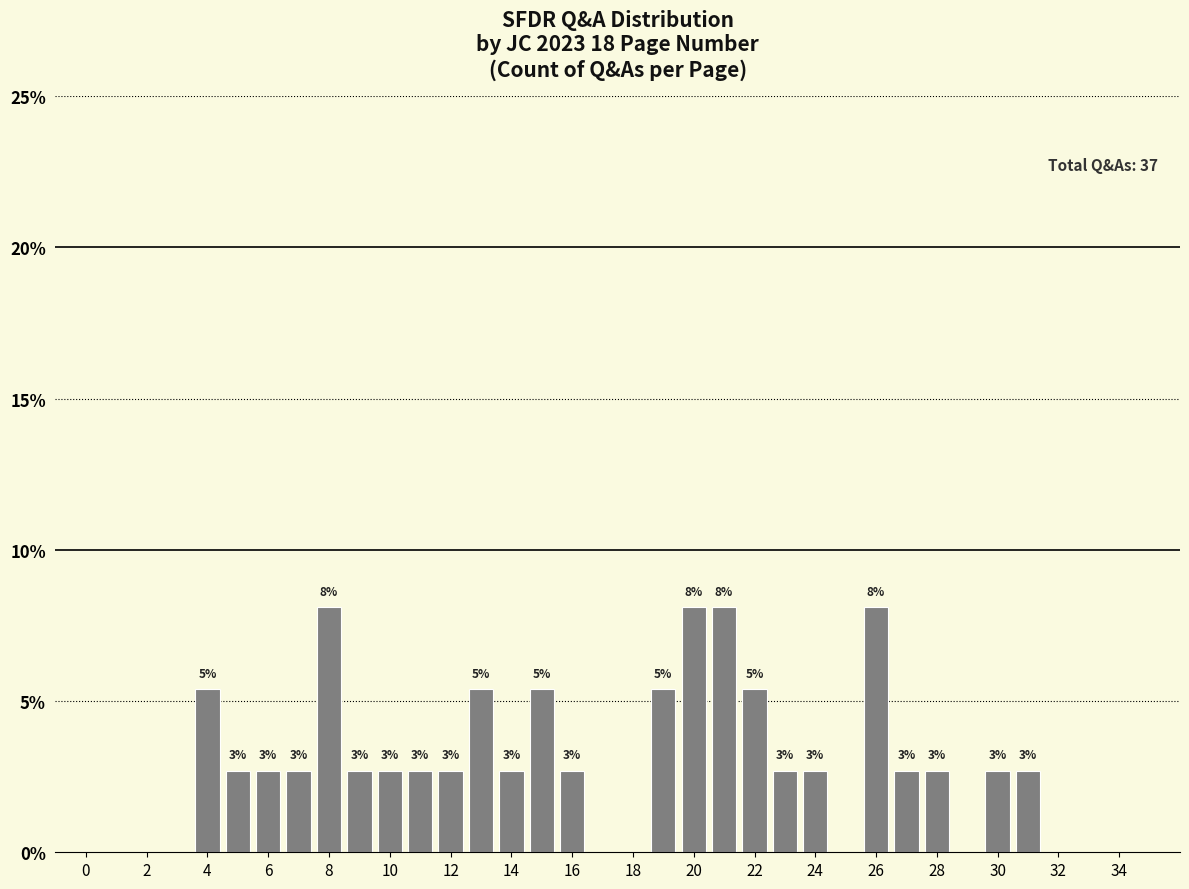

At which label does the data first exceed 2?

4